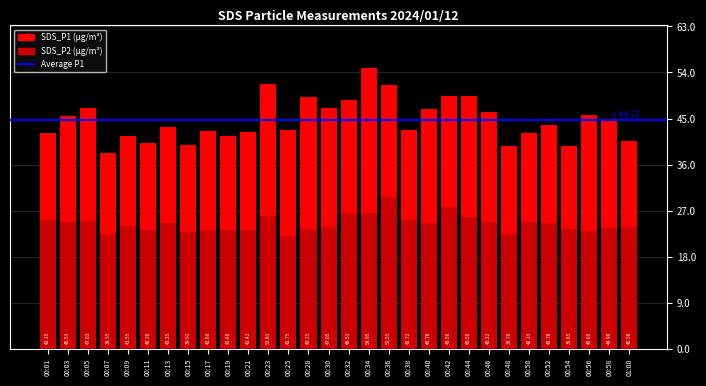

At which category is the sum across all series the highest?

00:34